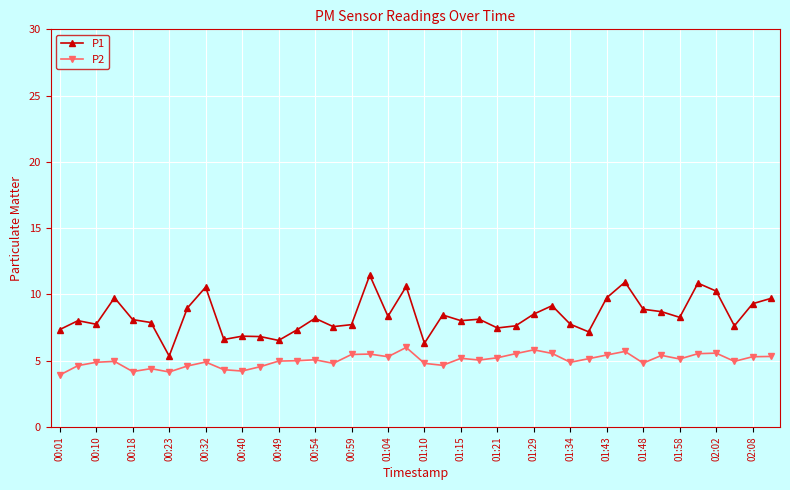

At how many categories does at least one series exceed 10?

6